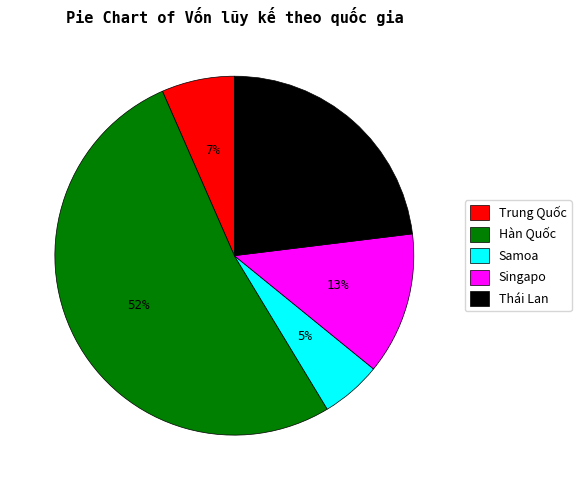

Combined, do Singapo and Thái Lan account for over 50%?

No